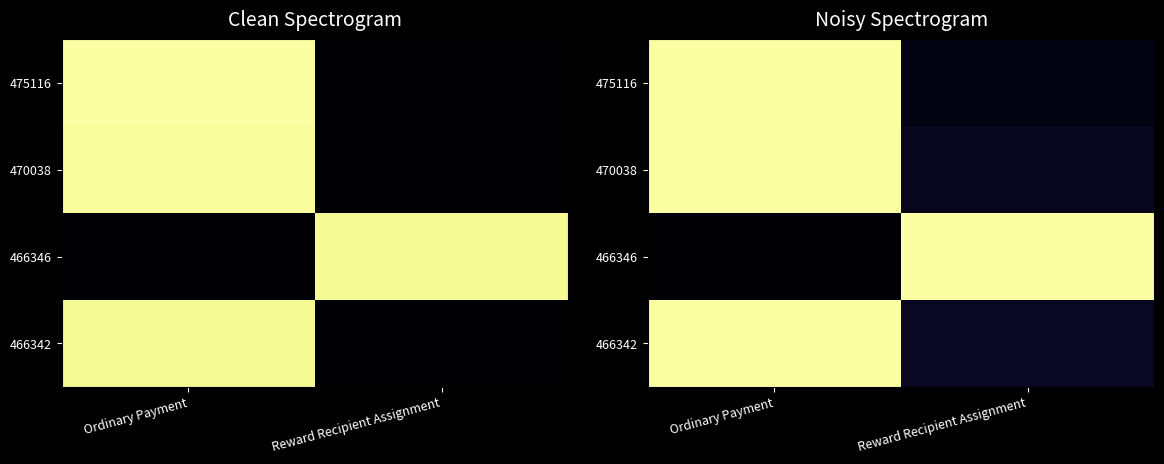

At which label does 466346 reach its minimum?

Ordinary Payment